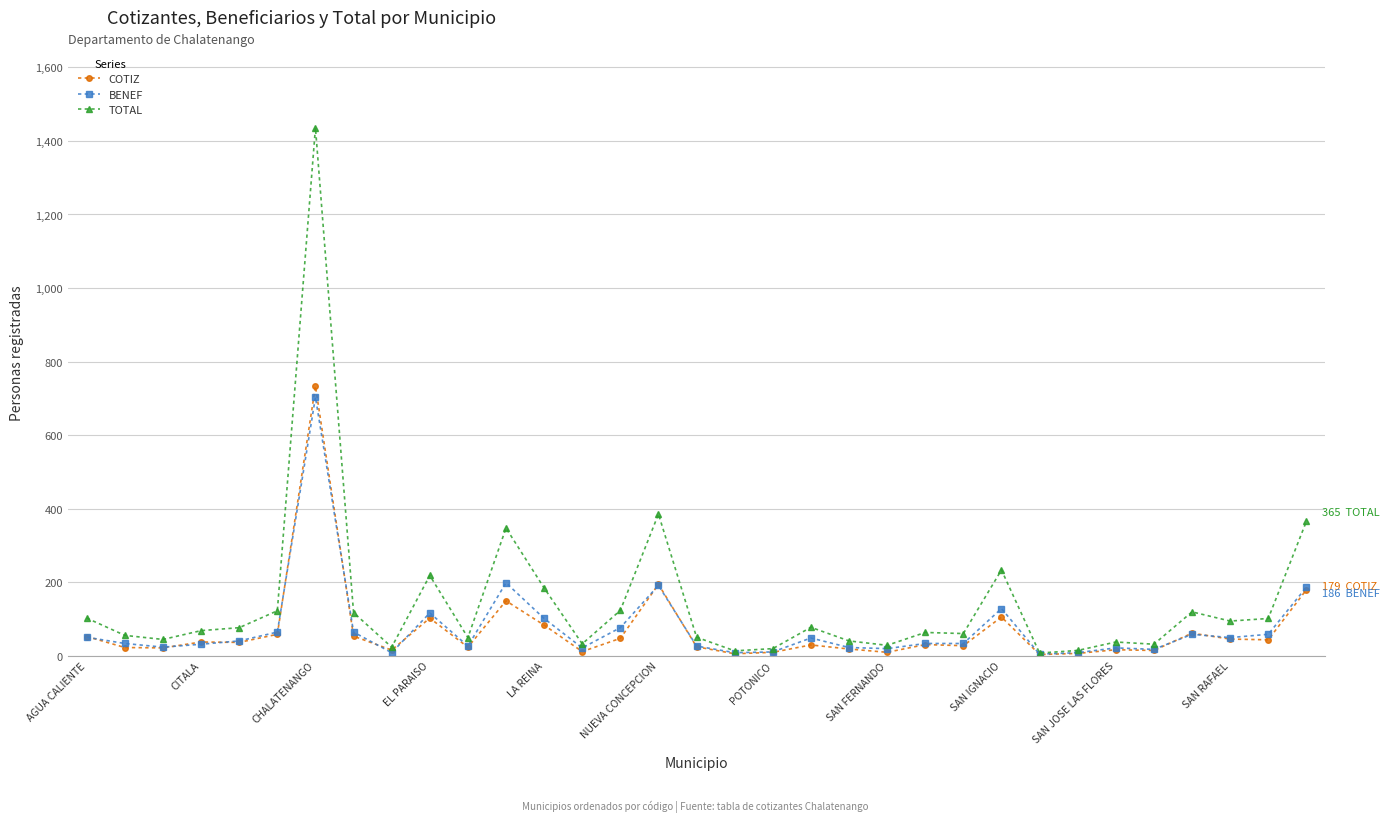

Which series has the widest spread of values?

TOTAL